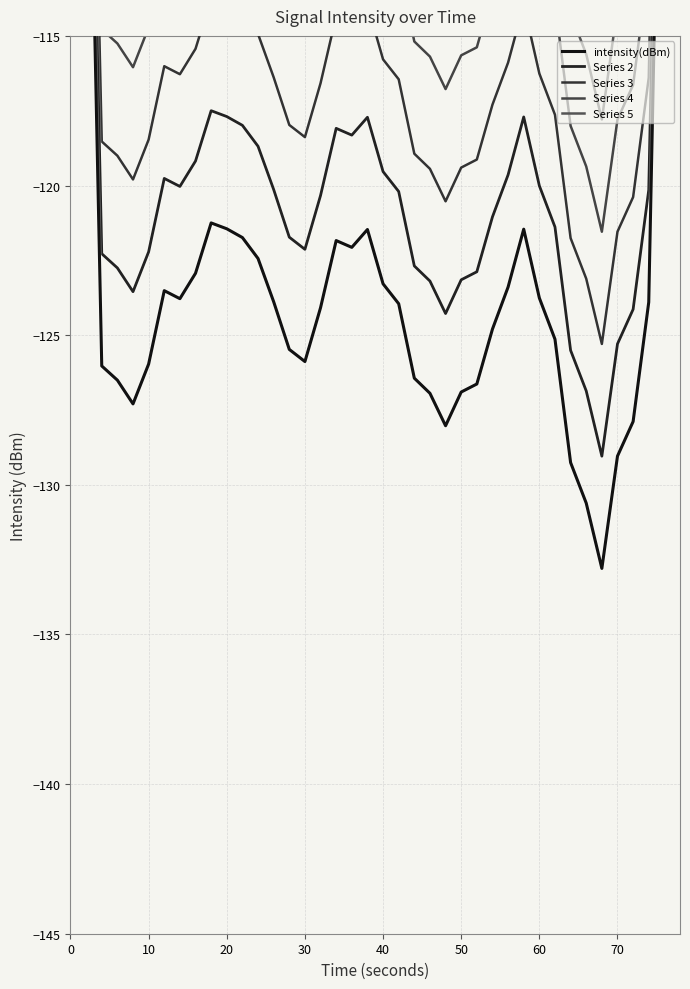

How many lines are shown in the chart?

5